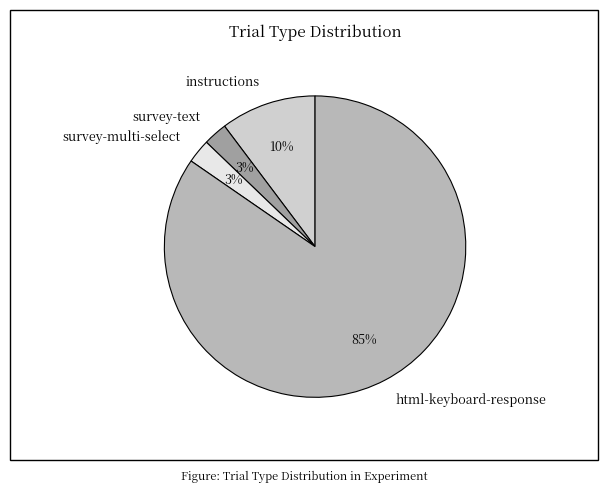

How many segments does this pie chart have?

4